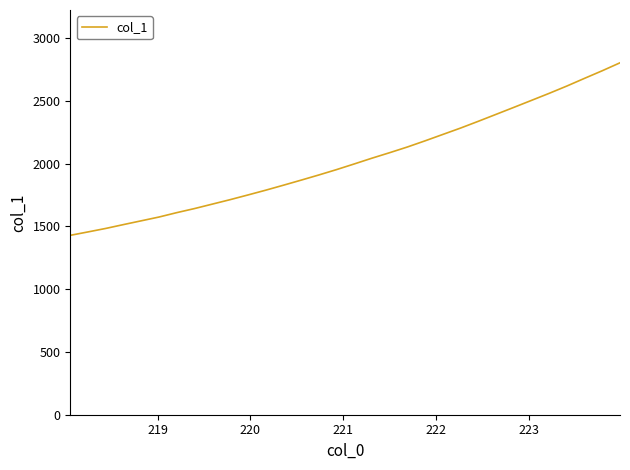

What is the minimum value shown in the chart?

1429.1